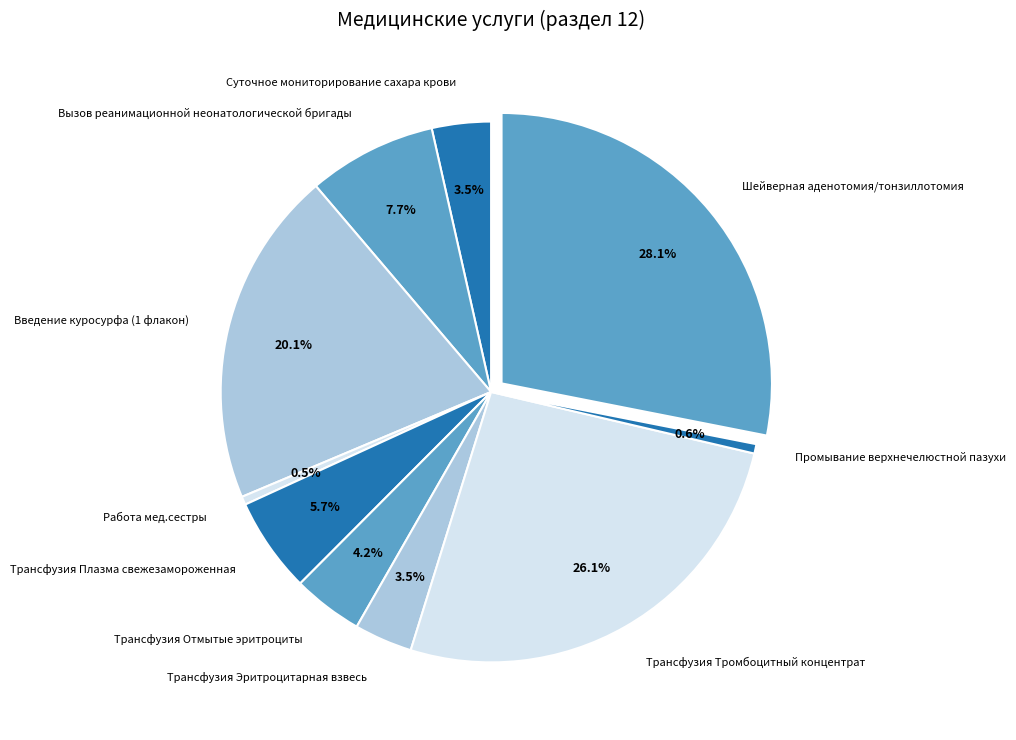

How many slices are in this pie chart?

10